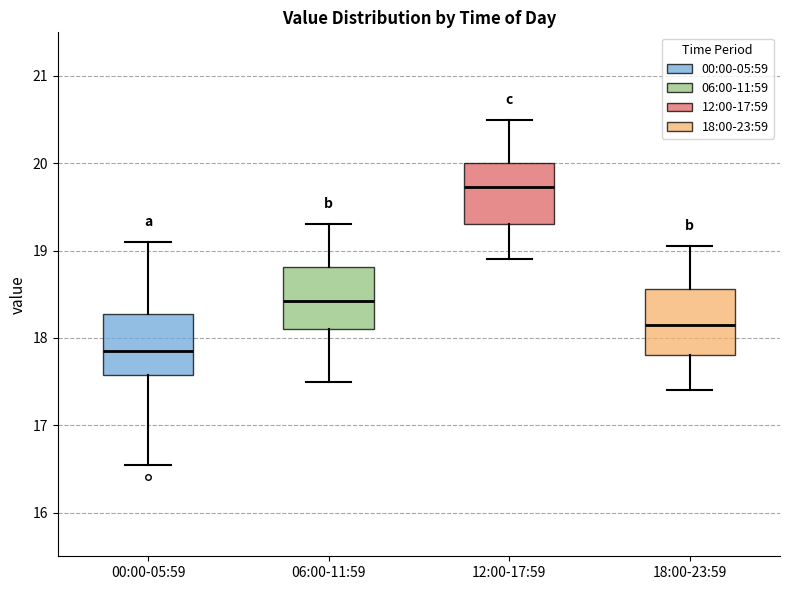

Reading left to right, transcribe this box plot: for each box, give where its median line is, the range the box spans, and where its two whiskers end, as read against the y-axis. The values are not printed on the chart, so give them approximately, as read against the axis.

00:00-05:59: median 17.9, box 17.6 to 18.3, whiskers 16.6 to 19.1
06:00-11:59: median 18.4, box 18.1 to 18.8, whiskers 17.5 to 19.3
12:00-17:59: median 19.7, box 19.3 to 20.0, whiskers 18.9 to 20.5
18:00-23:59: median 18.2, box 17.8 to 18.6, whiskers 17.4 to 19.1